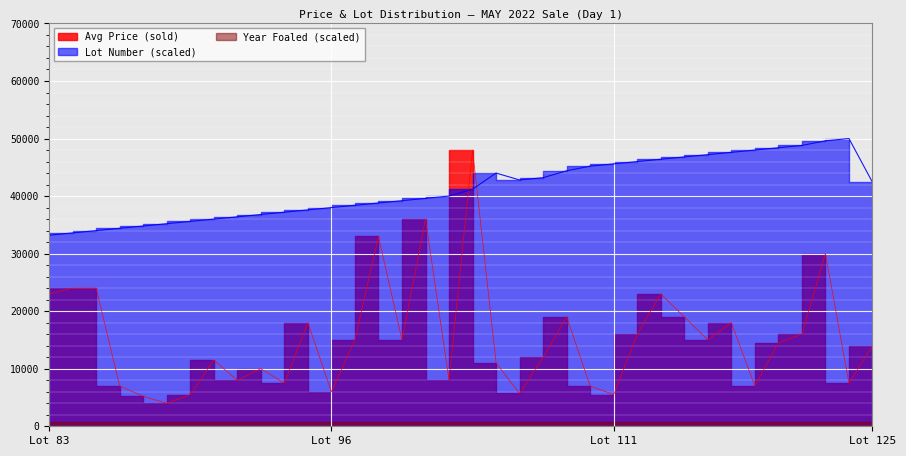

What is the total value across all series at 108?

55200